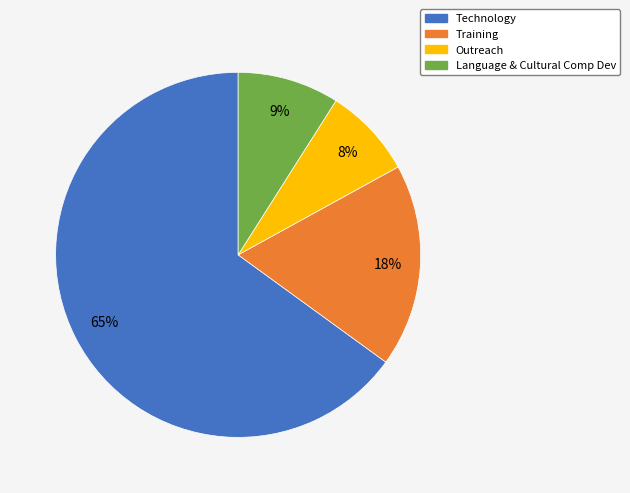

What percentage is the Outreach slice, to the nearest percent?

8%